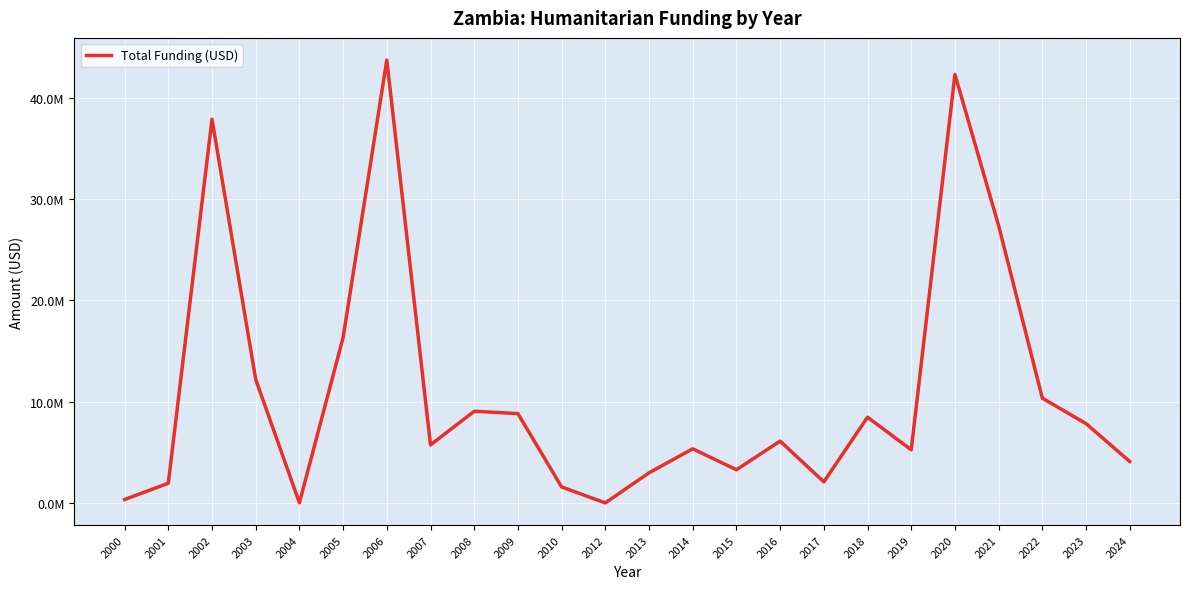

Read the value at 2003, to the nearest 50.

12213150